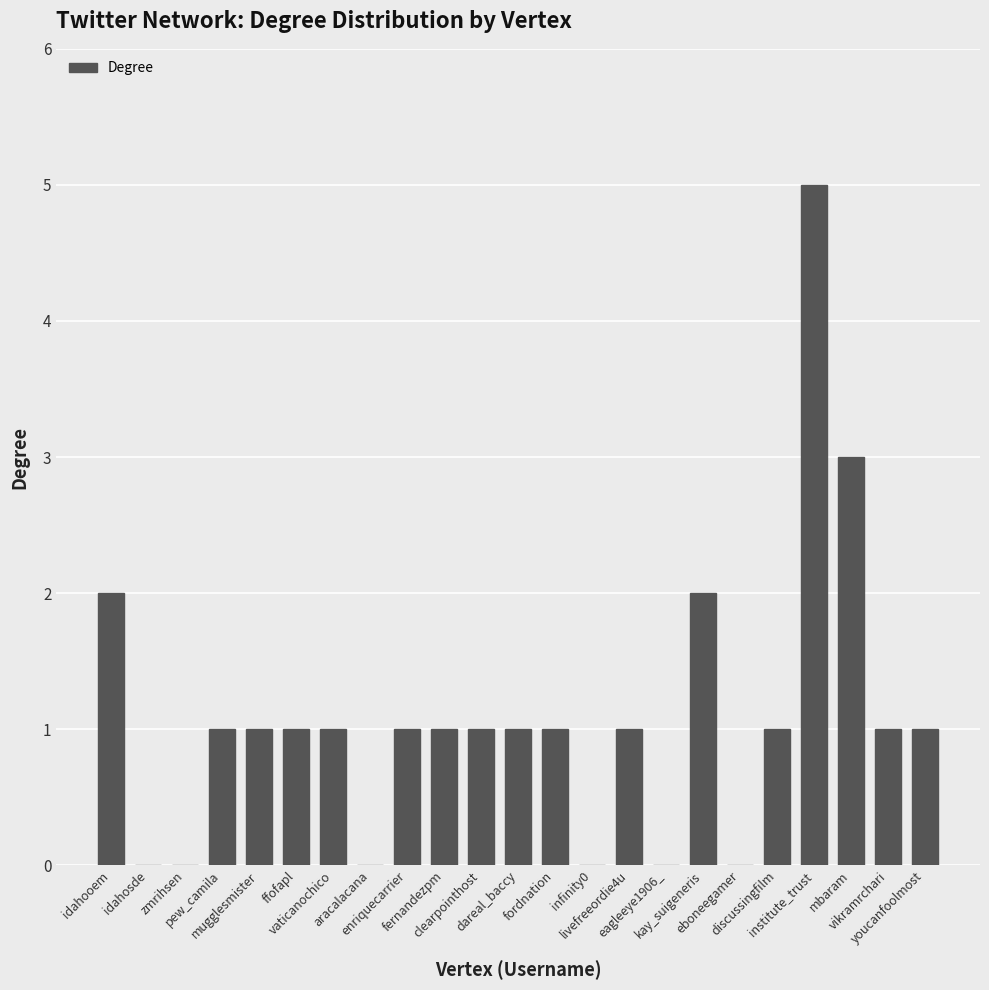

Reading left to right, list all the values displayed in this chart.

2	0	0	1	1	1	1	0	1	1	1	1	1	0	1	0	2	0	1	5	3	1	1